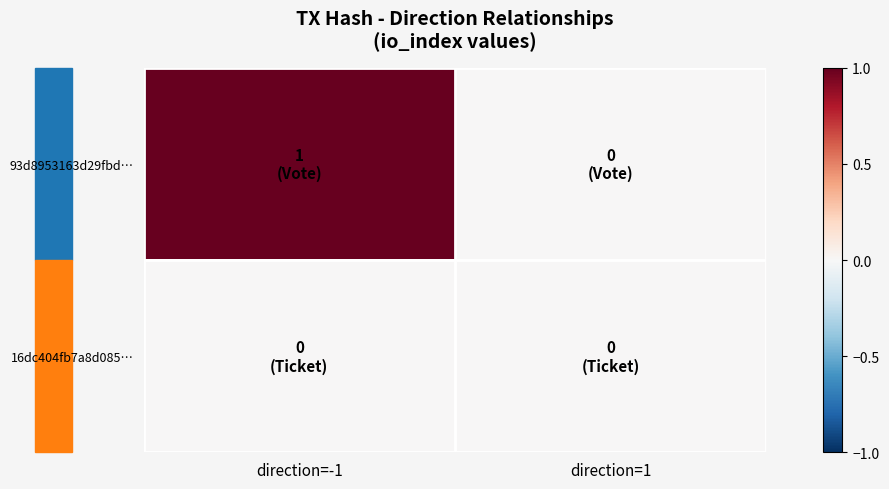

Reading left to right, list all the values displayed in this chart.

93d8953163d29fbd…: direction=-1=1	direction=1=0
16dc404fb7a8d085…: direction=-1=0	direction=1=0